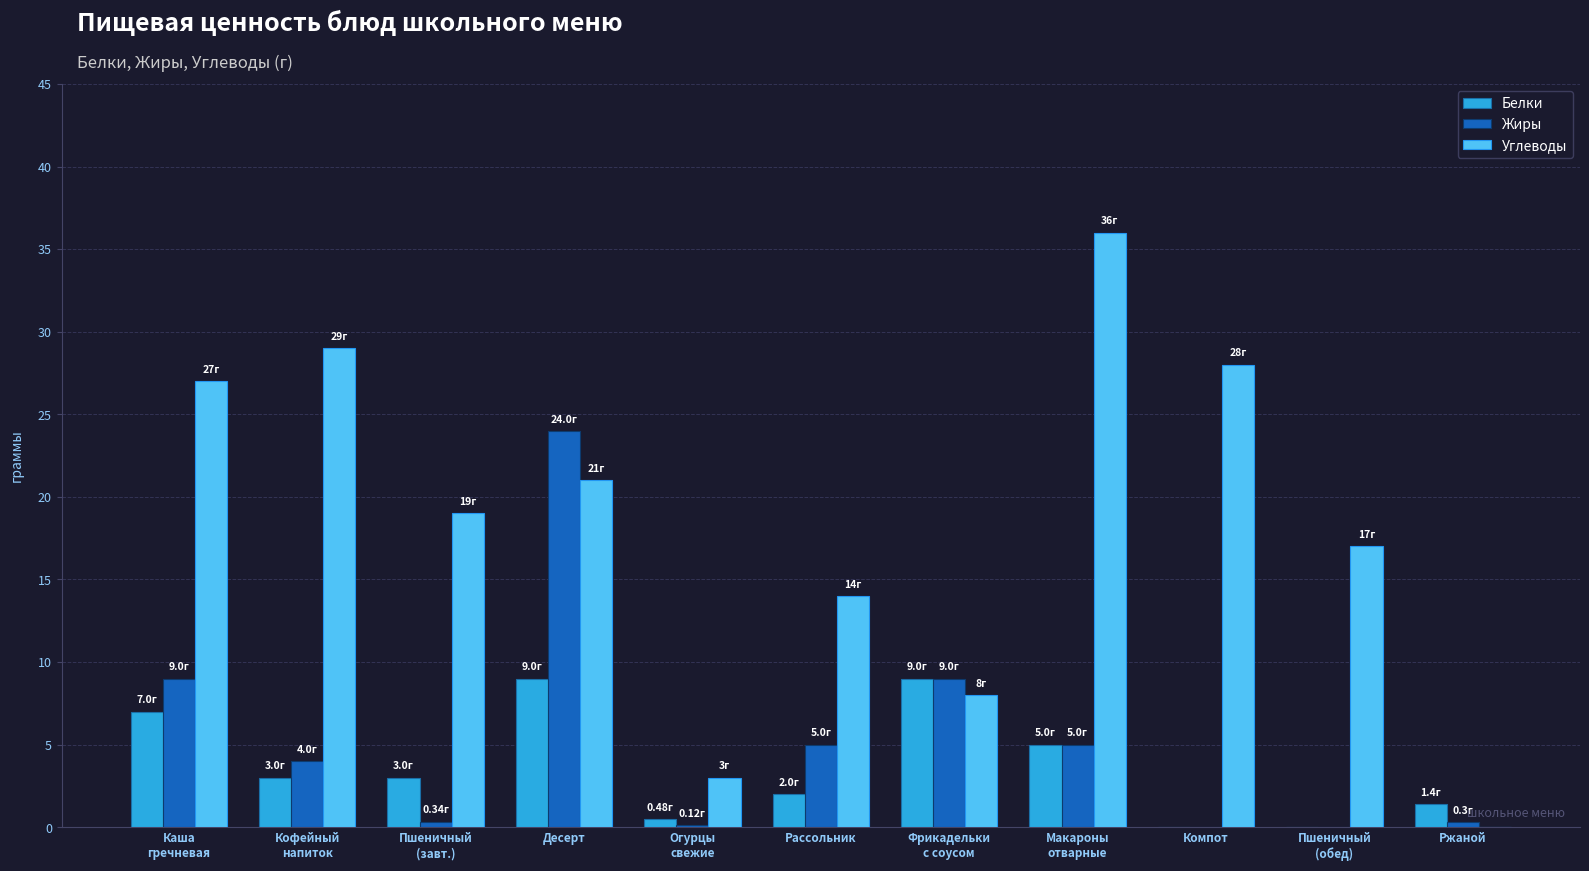

Count the number of categories in the chart.

11